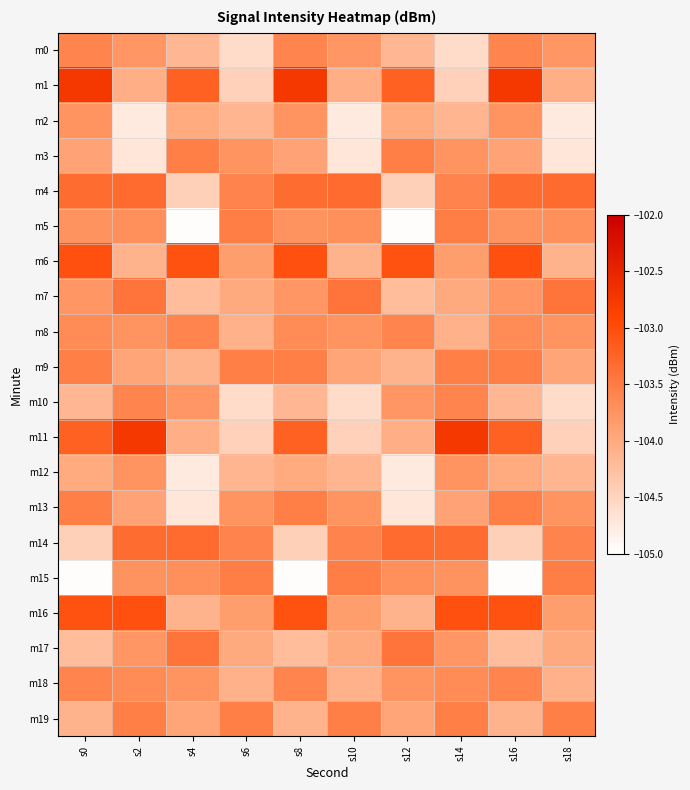

At which category is the sum across all series the highest?

s0